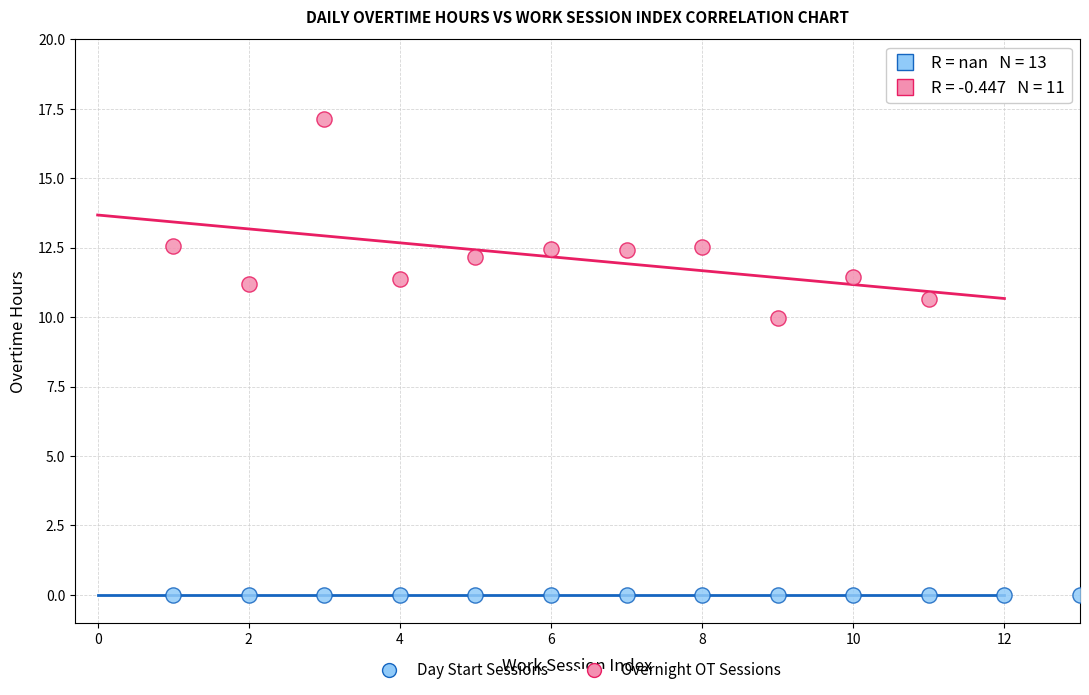

Which series contains the highest Y value?

Overnight OT Sessions